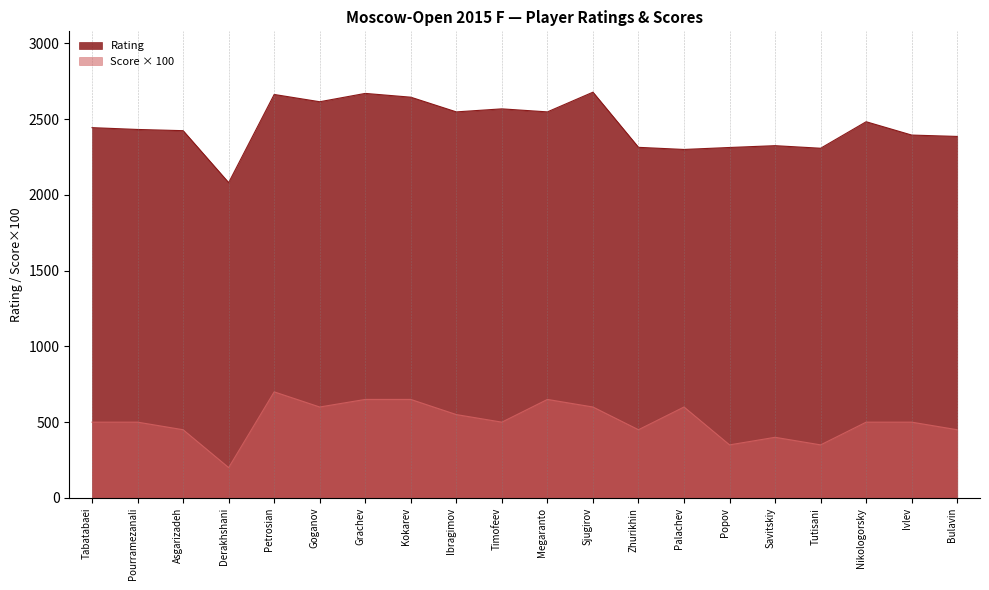

Reading left to right, what are all the values shown in this chart?

Rating: 2444	2432	2424	2081	2663	2615	2670	2645	2548	2568	2548	2678	2314	2300	2313	2325	2308	2483	2395	2386
Score: 500	500	450	200	700	600	650	650	550	500	650	600	450	600	350	400	350	500	500	450